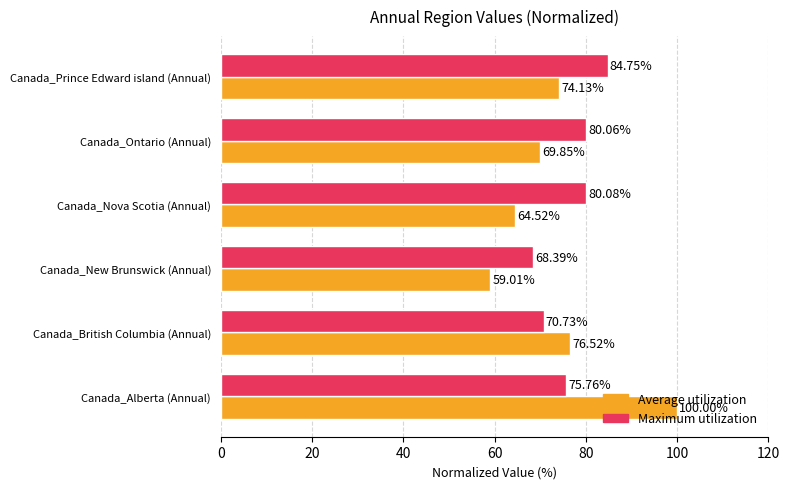

Which series has the largest range (max minus min)?

Average utilization